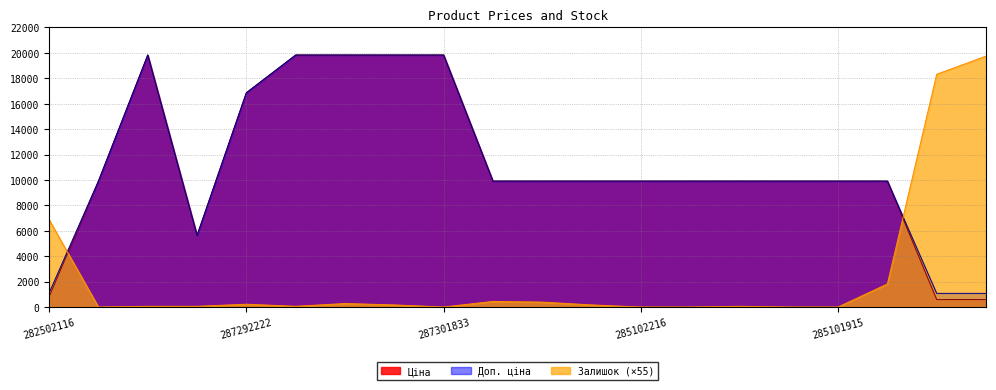

Where is Доп. ціна nearest to the value 10452?

285101569